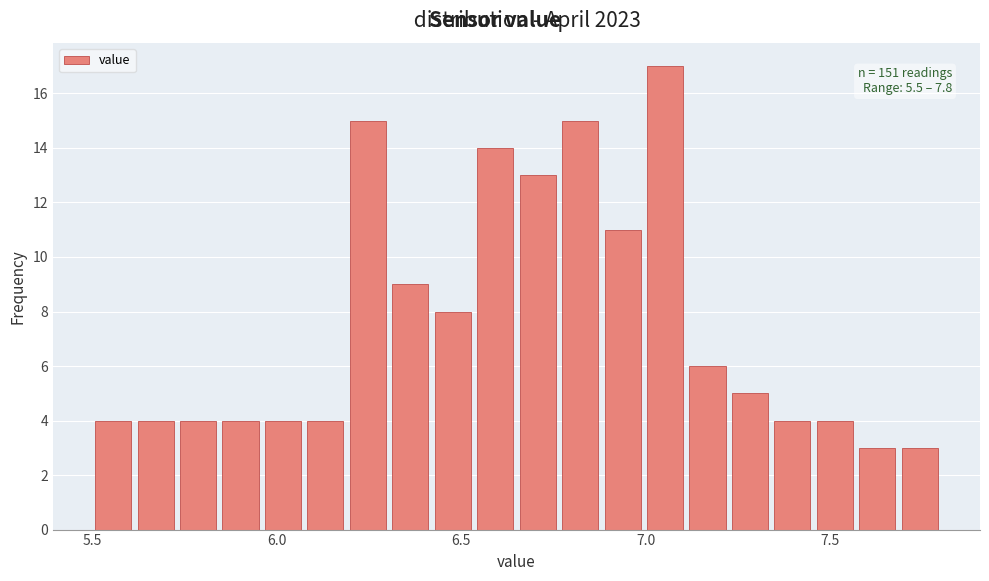

Around what value on the x-axis is the tallest bar? Give the approximate position of its centre, as read against the axis.

7.05